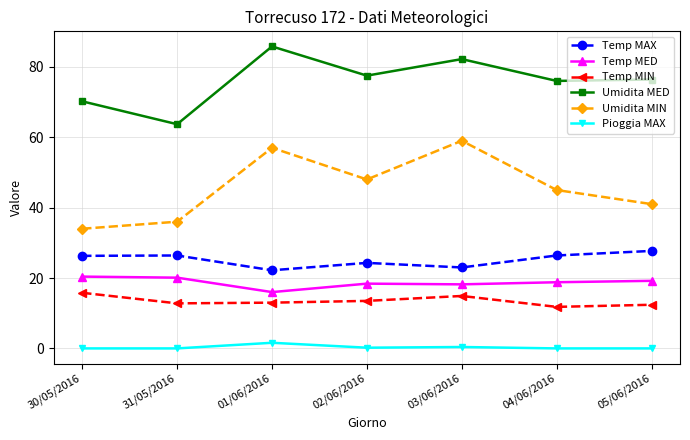

How many distinct data groups are displayed?

6